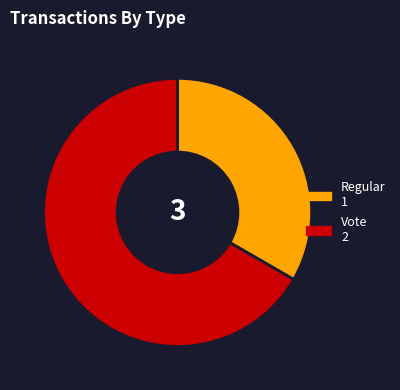

True or false: Regular accounts for 7% of the total.

False